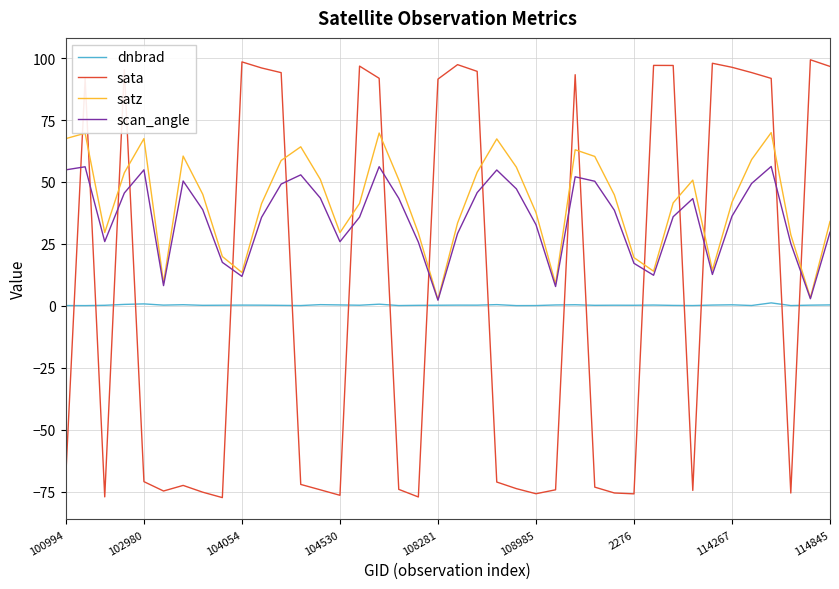

How many values in the satz series are below 44?

20